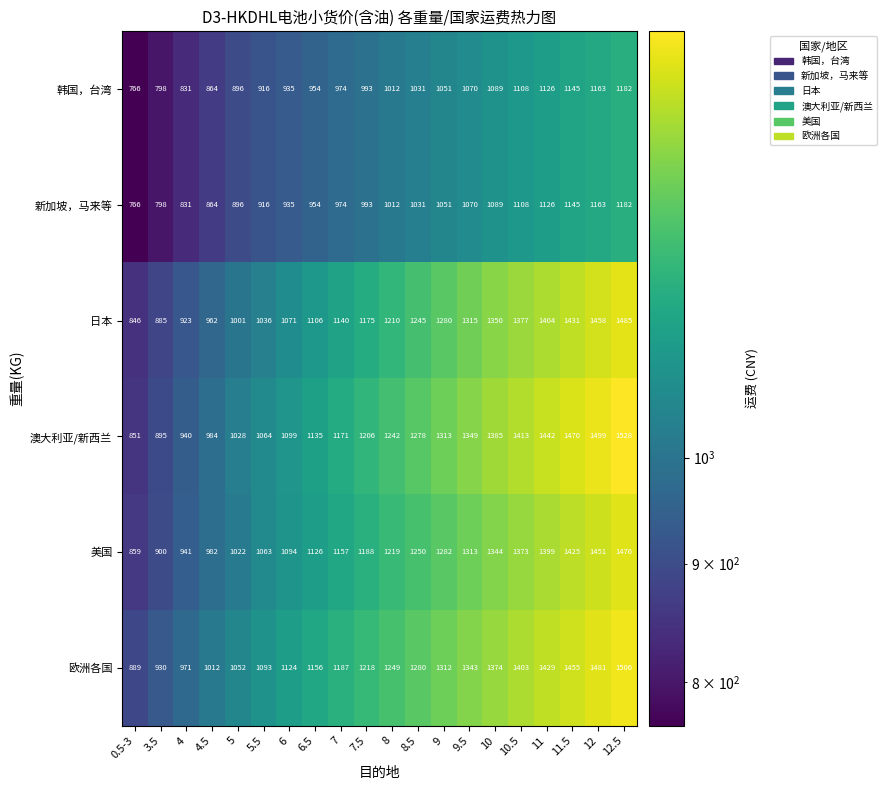

What is the total value across all series at 4?

5437